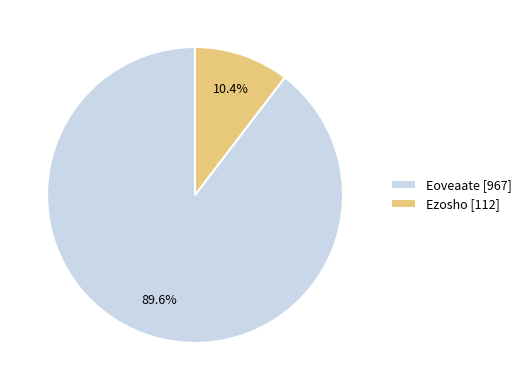

How much of the chart is everything except Eoveaate?

10.4%